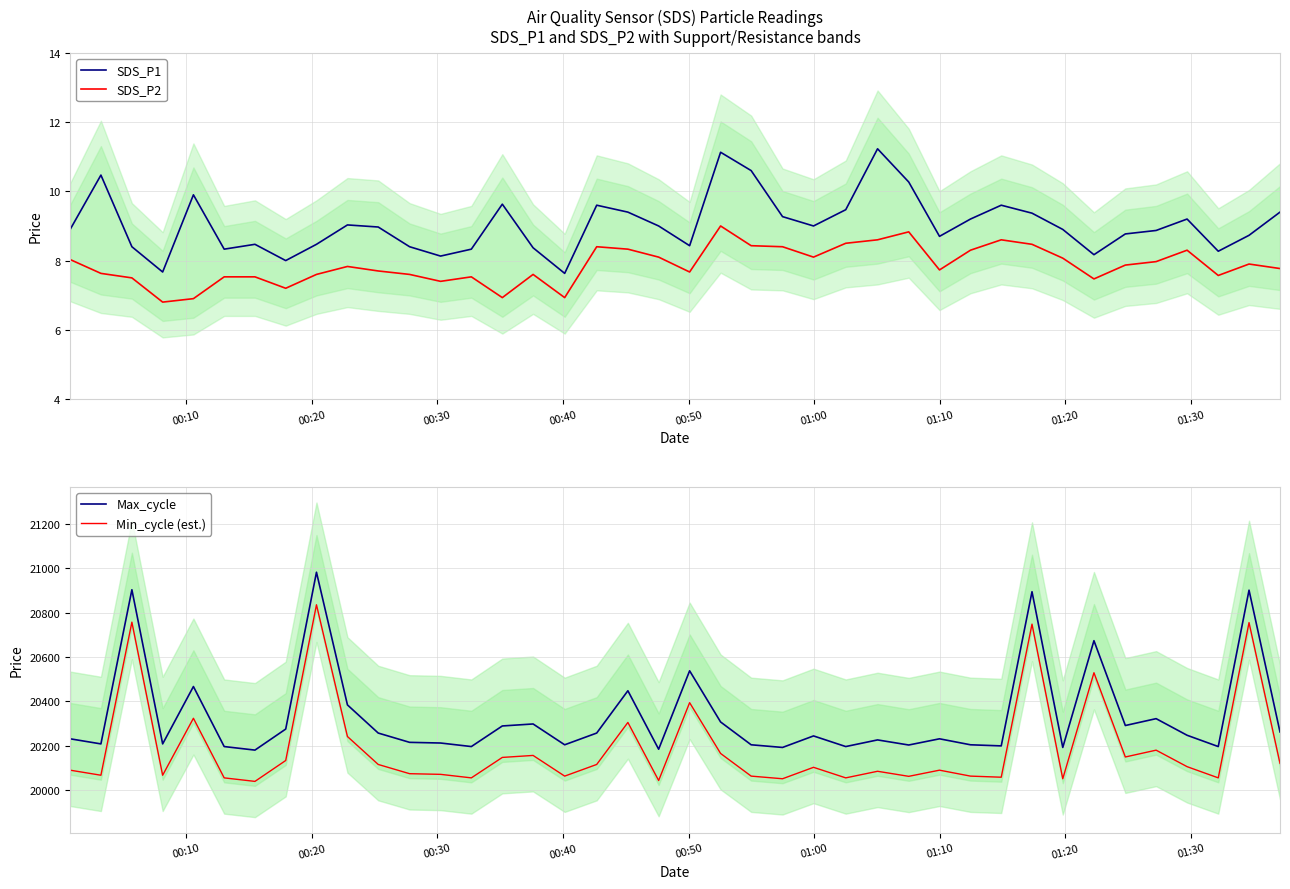

True or false: SDS_P2 and SDS_P1 cross at least once.

False